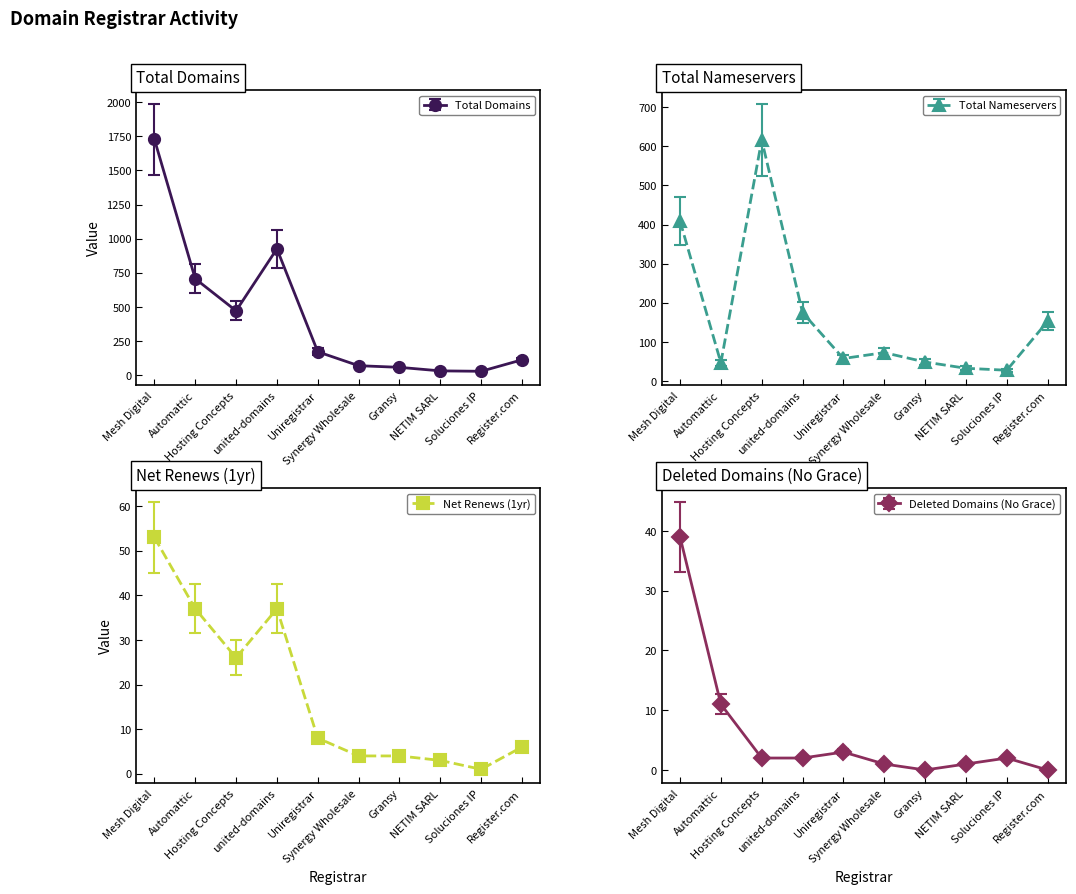

How many data points does each series have?

10